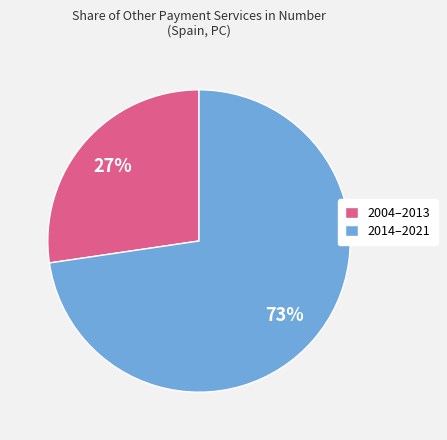

Does any single category account for the majority?

Yes